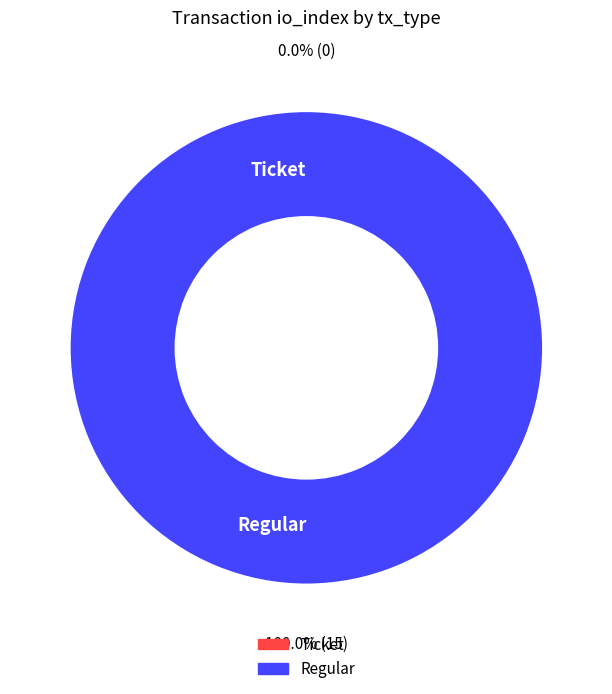

Does any single category account for the majority?

Yes